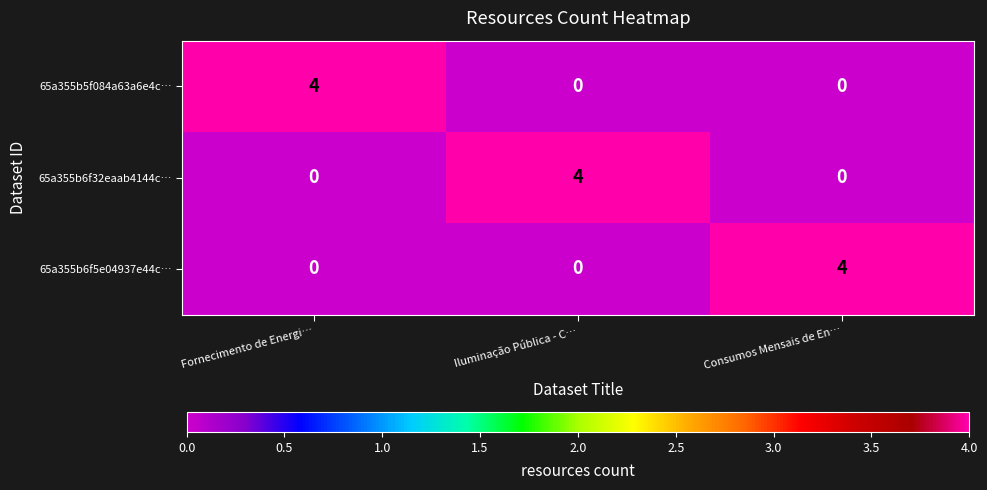

What is the total value across all series at Fornecimento de Energi…?

4